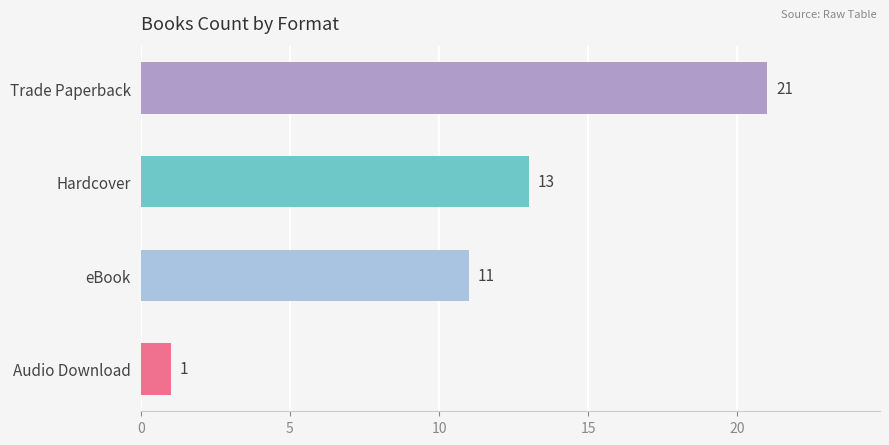

How many data points does each series have?

4